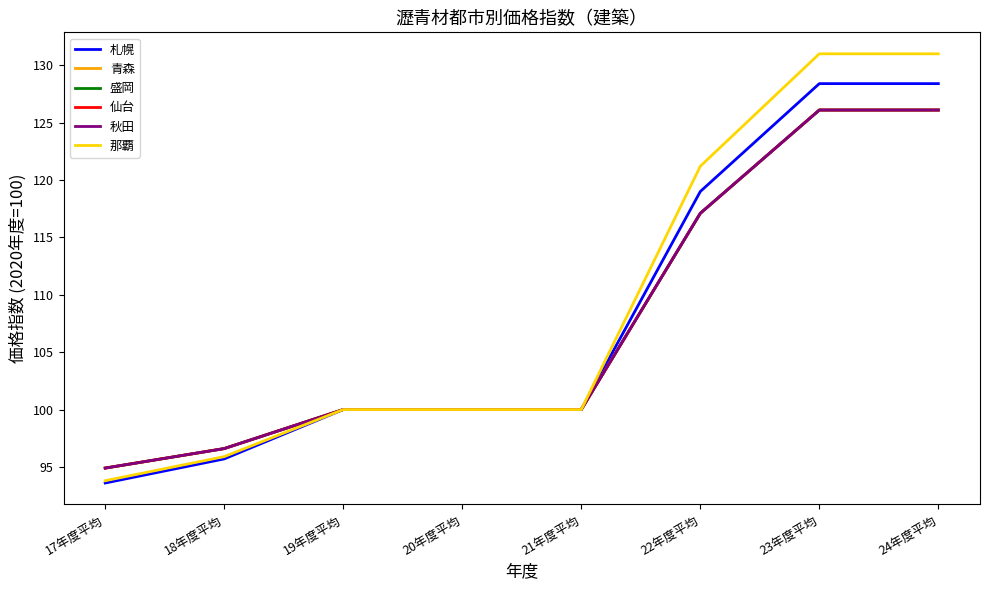

The 那覇 series shows 27.5 at 19年度平均. True or false?

False